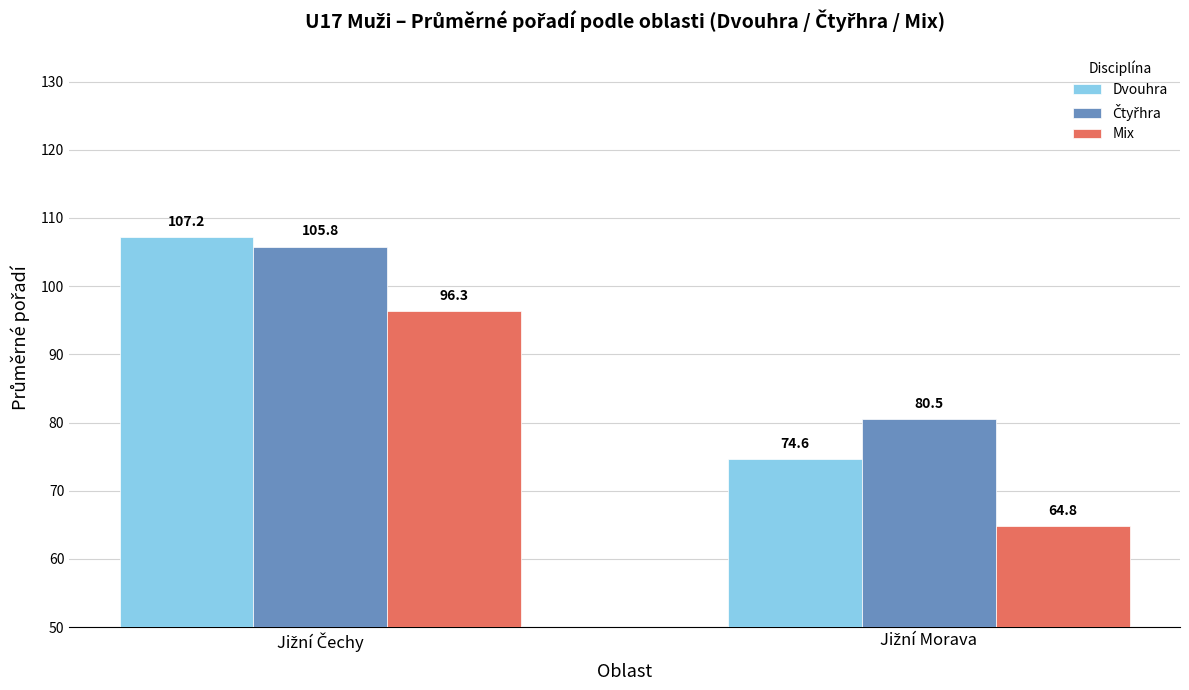

Are the bars grouped side by side (vs. stacked)?

Yes